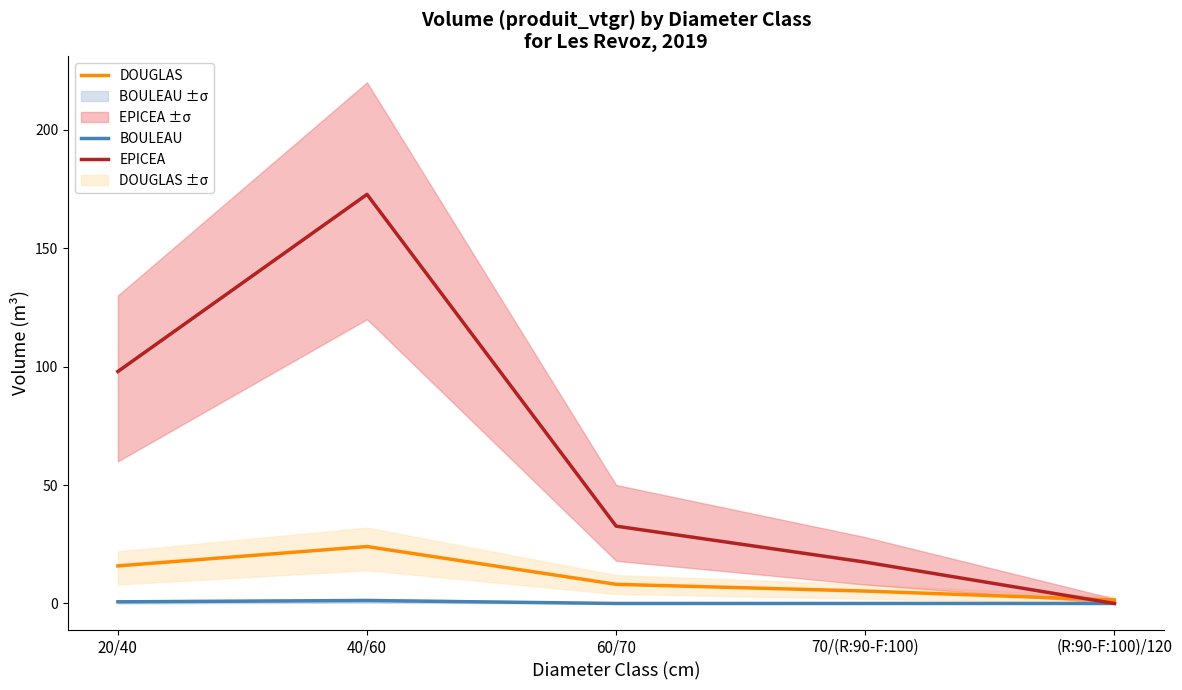

True or false: DOUGLAS and BOULEAU cross at least once.

False